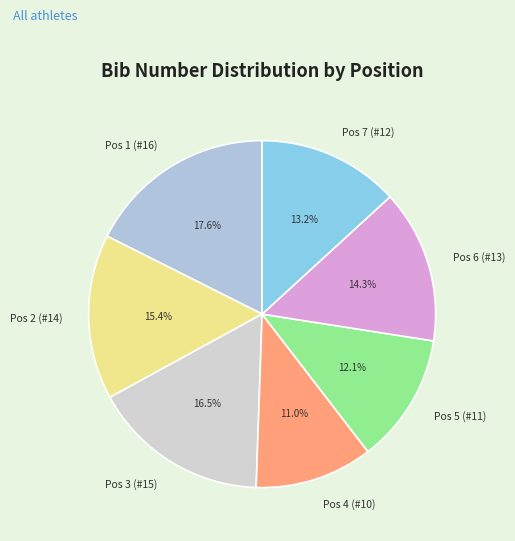

Is there any slice that represents more than half of the pie?

No